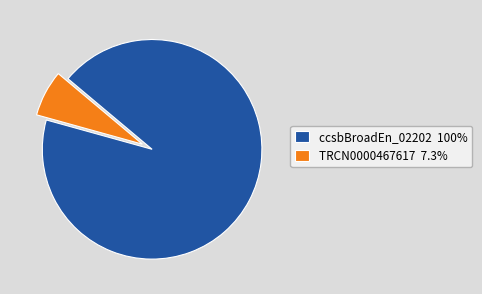

Combined, do ccsbBroadEn_02202 100% and TRCN0000467617 7.3% account for over 50%?

Yes